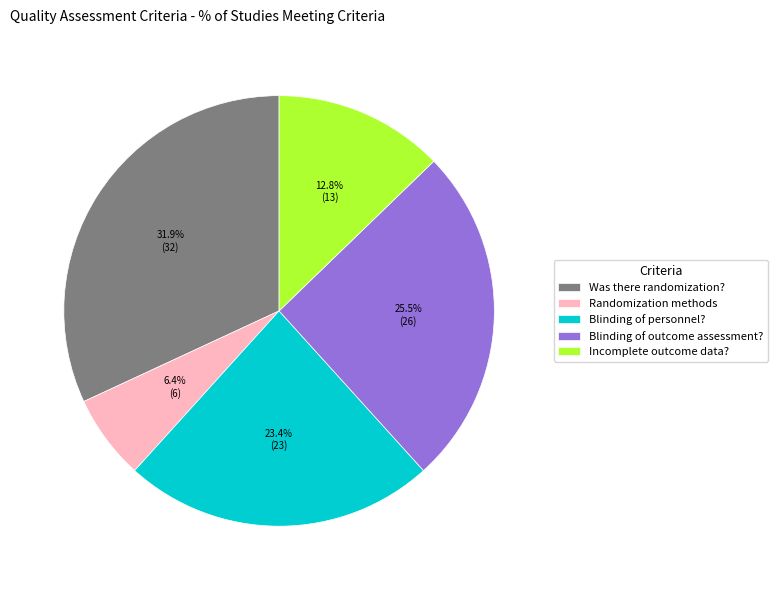

Is there a majority slice in this chart?

No